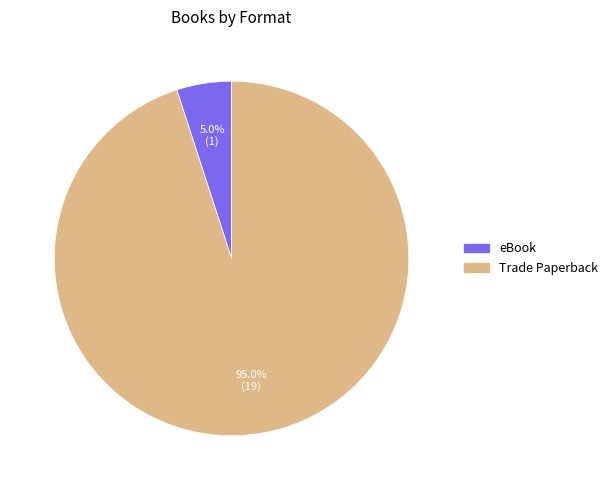

To the nearest percent, what is the difference between the largest and smallest slice percentages?

90%